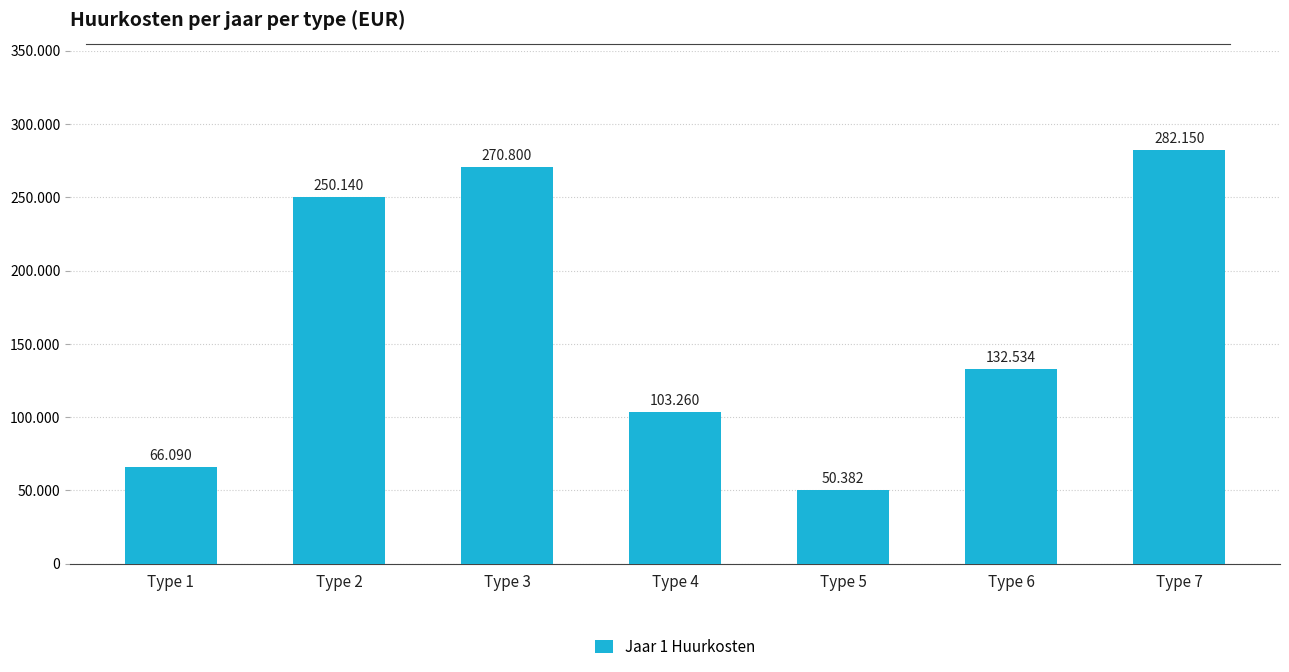

Which has a higher value, Type 4 or Type 3?

Type 3